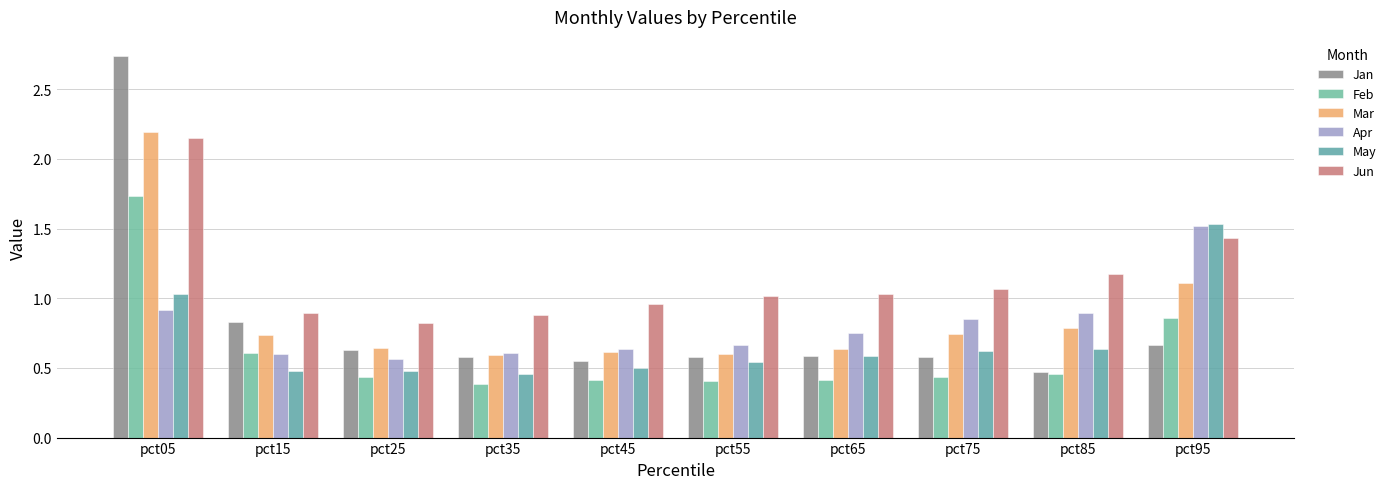

What is the difference between the Apr values at pct95 and pct25?

1.0